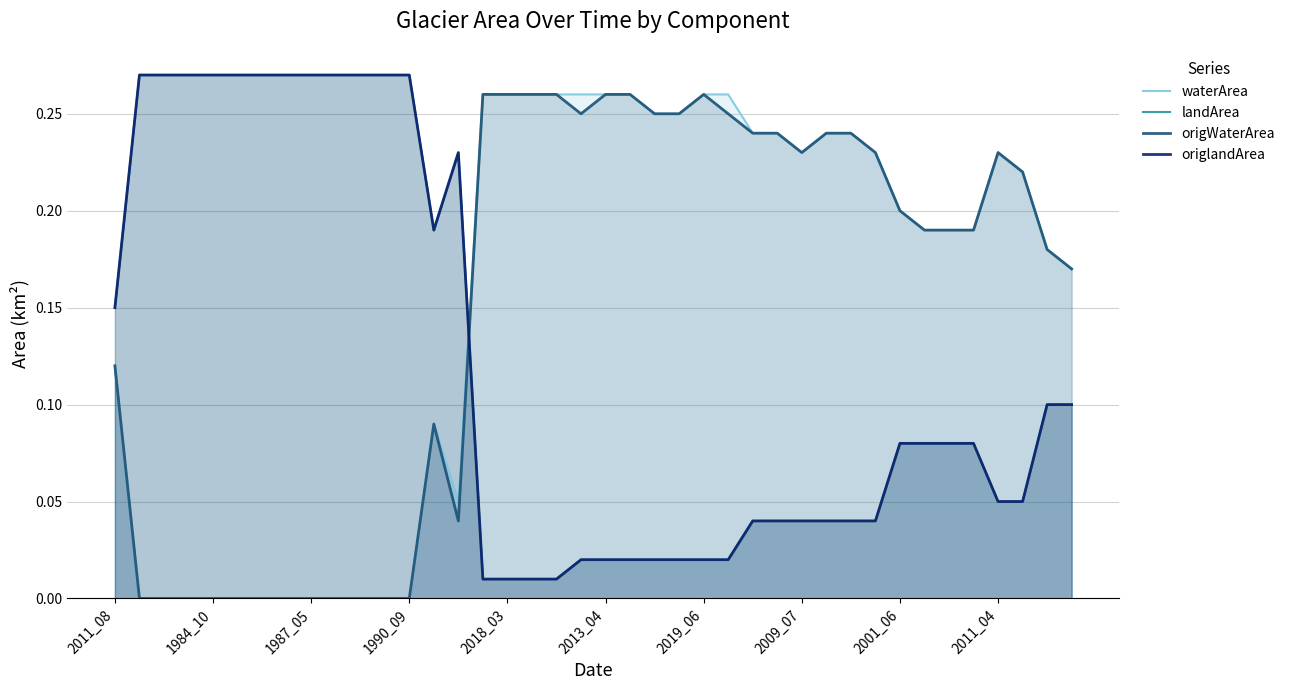

What is the difference between the origWaterArea values at 1990_09 and 2019_06?

0.3